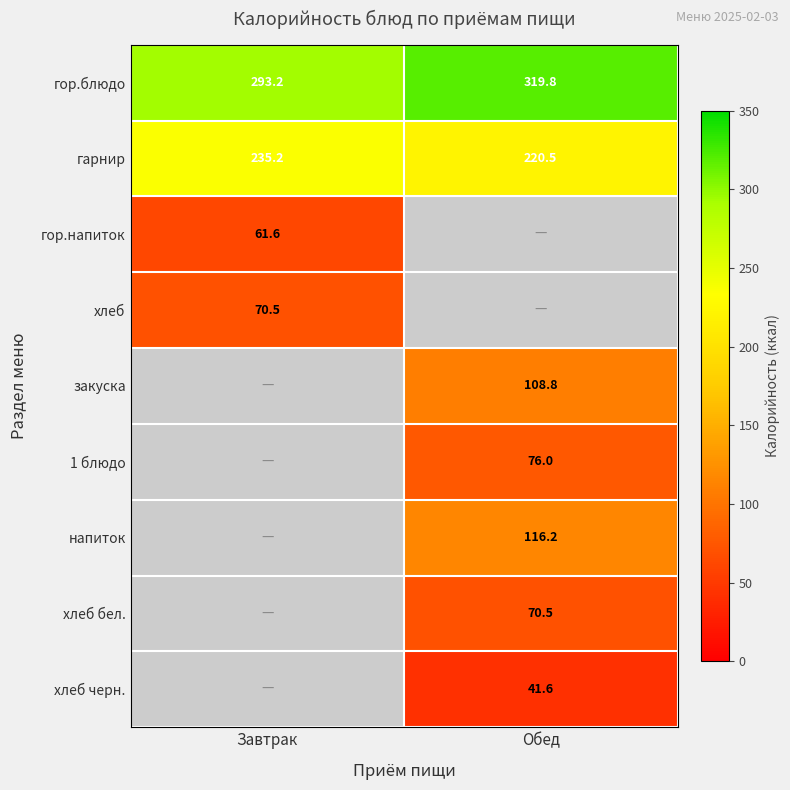

At which category does the chart reach its minimum across all series?

Обед